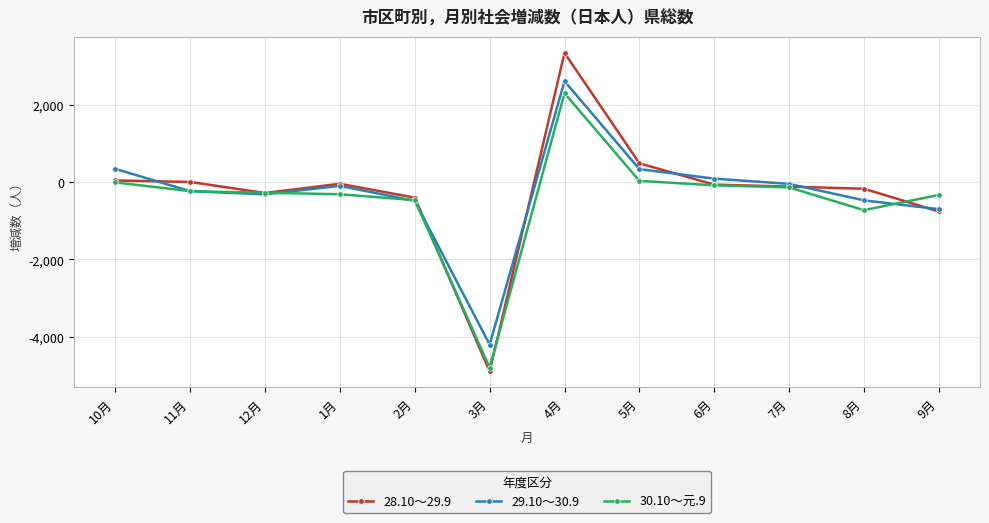

What is the smallest value displayed?

-4898